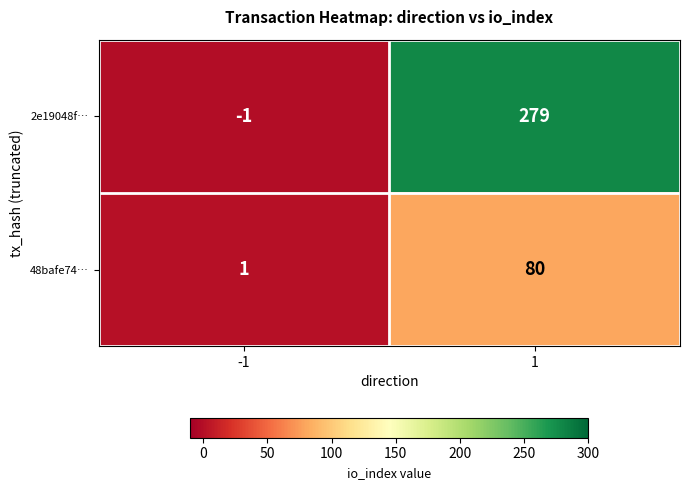

Which series changed the most between -1 and 1?

2e19048f…